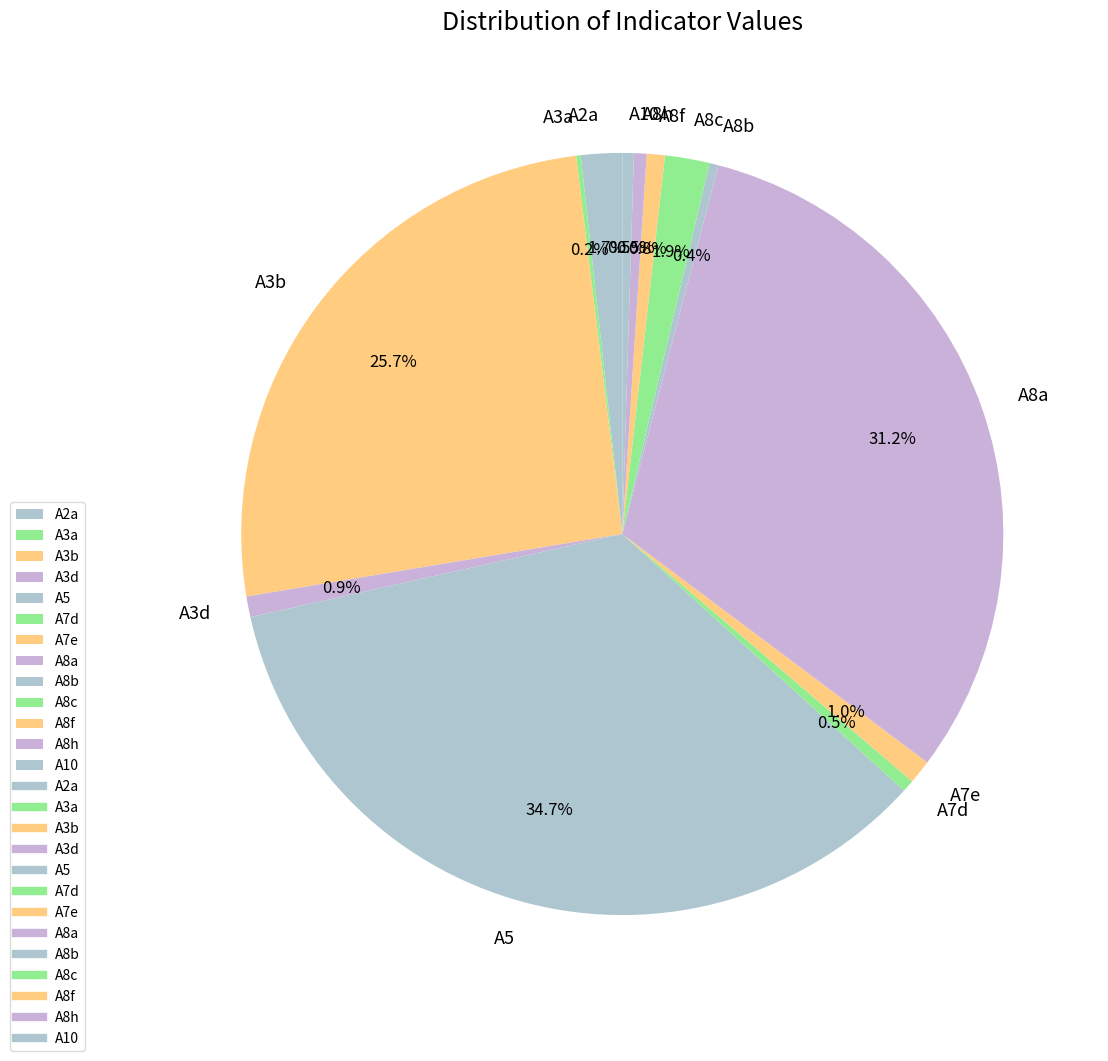

Is there any slice that represents more than half of the pie?

No